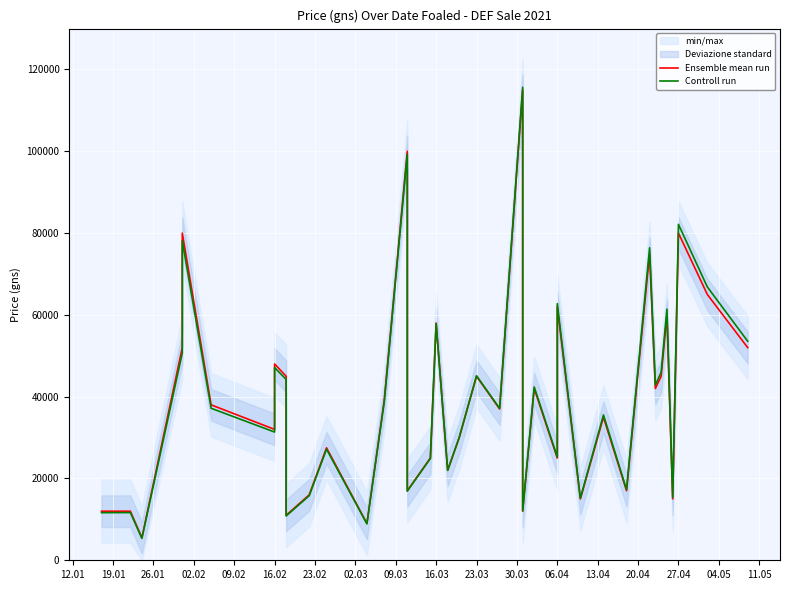

What position from the left is 35?

36